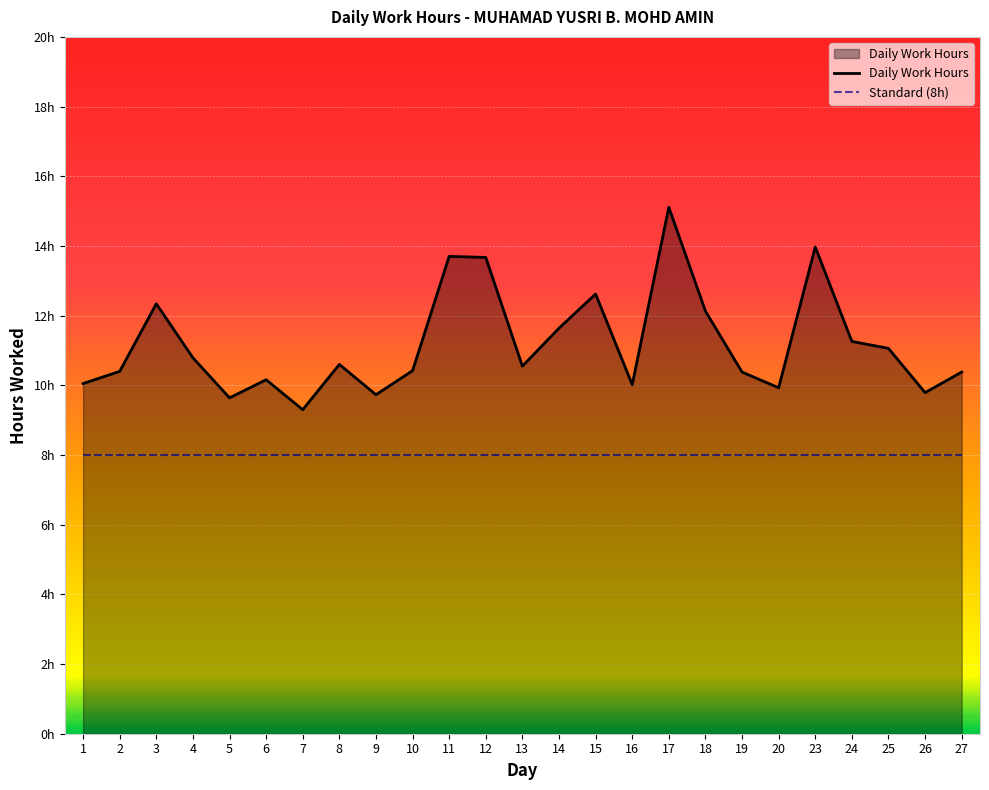

List the series in order of their overall mean, lowest first.

Standard (8h), Daily Work Hours